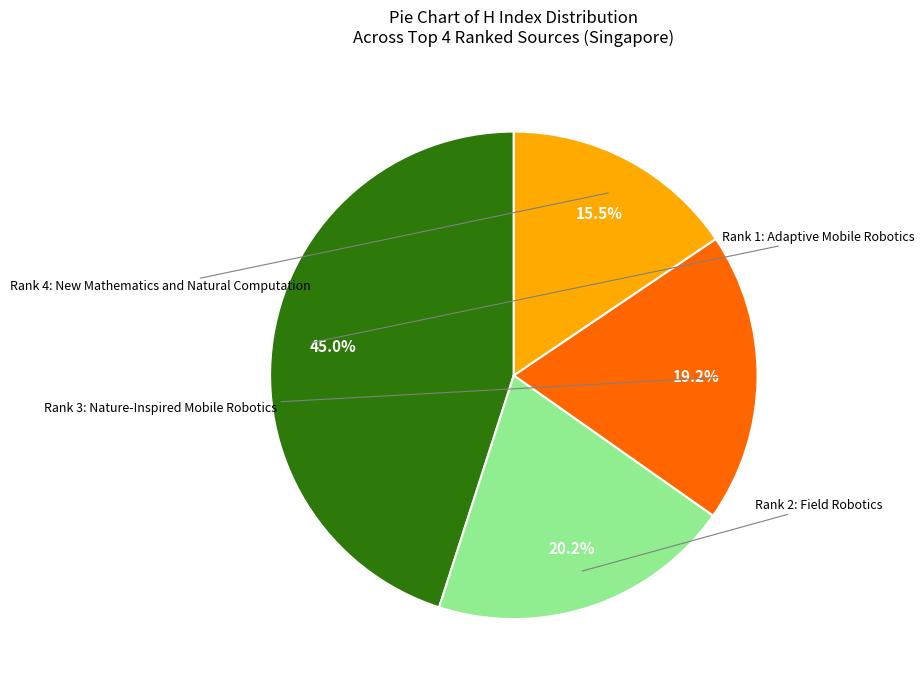

Is there a majority slice in this chart?

No